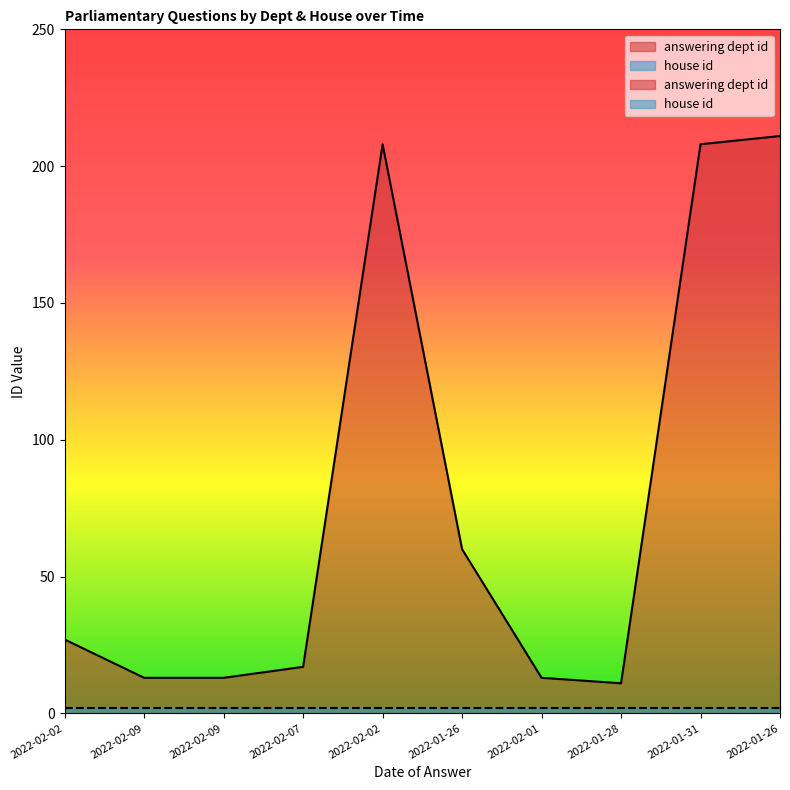

How many data points does each series have?

10